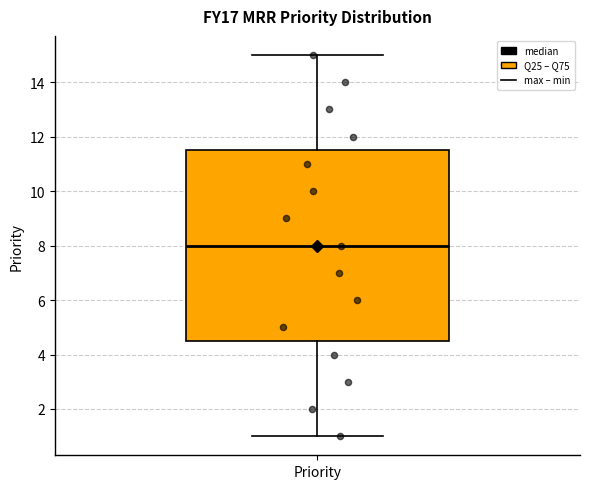

Read this box plot against the y-axis: the position of the median line, the range covered by the box, and the ends of both whiskers. The values are not printed on the chart, so give them approximately, as read against the axis.

median 8.0, box 4.6 to 11.6, whiskers 1.0 to 15.0